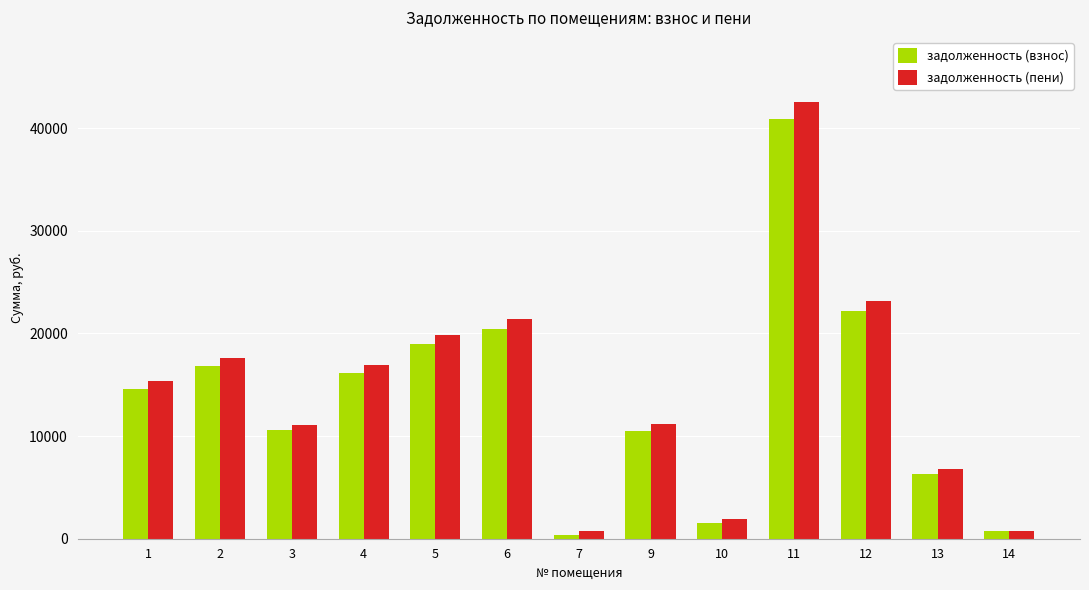

What is the difference between the maximum and minimum values in the задолженность (пени) series?

41768.0